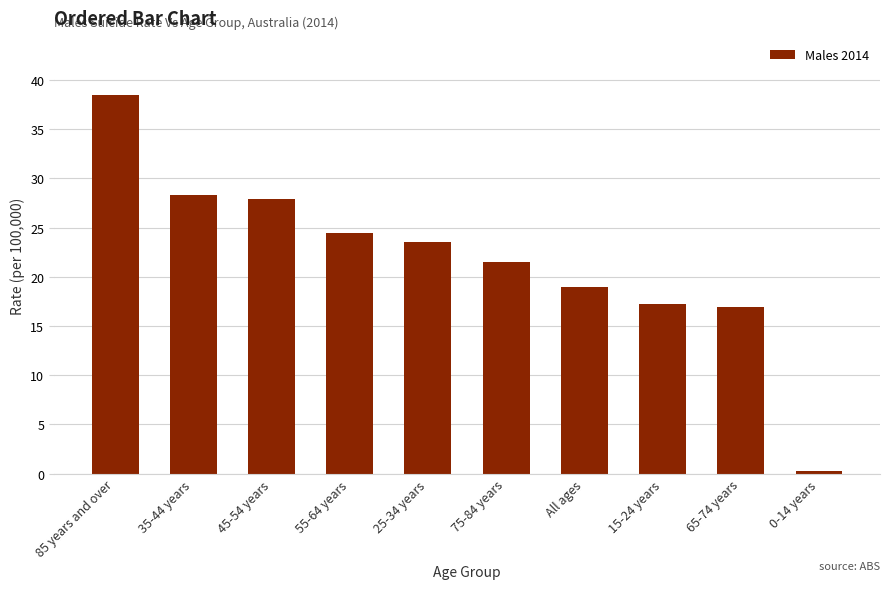

What is the label of the 7th bar from the left?

All ages